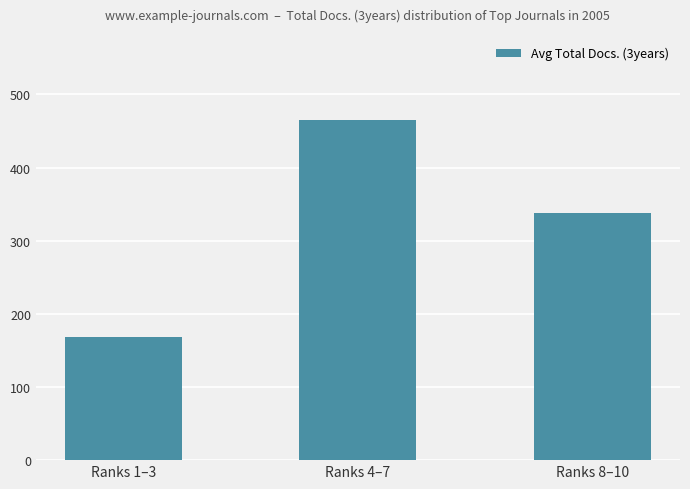

What is the sum of all values?

971.3